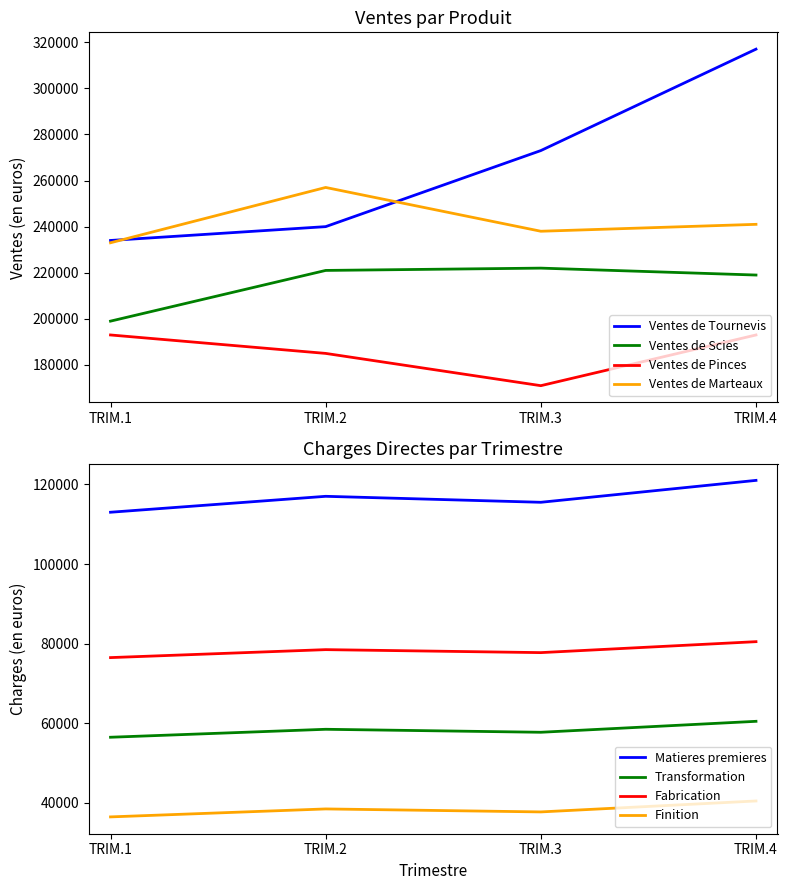

What is the total value across all series at TRIM.1?

859000